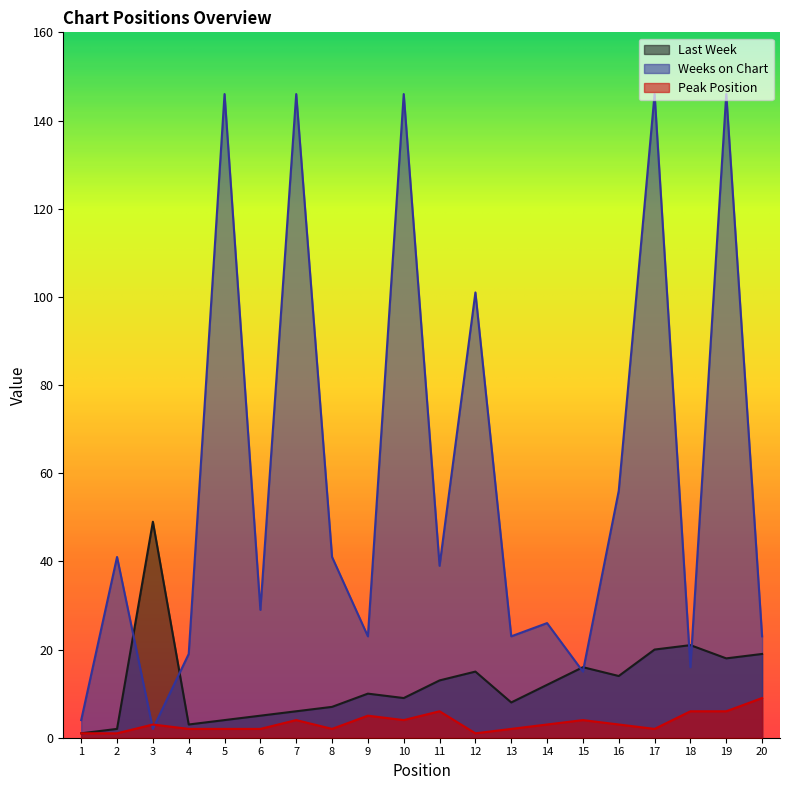

What is the minimum value shown in the chart?

1